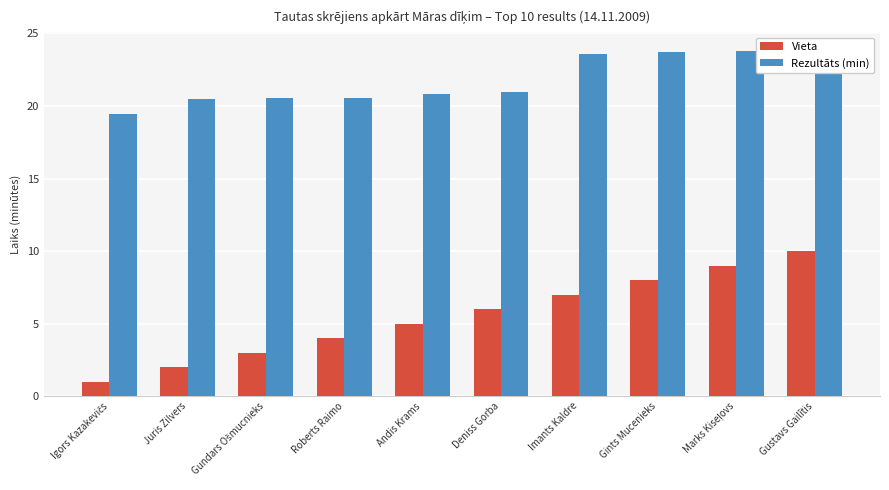

What is the value of the Vieta bar at the 4th from the left?

4.0